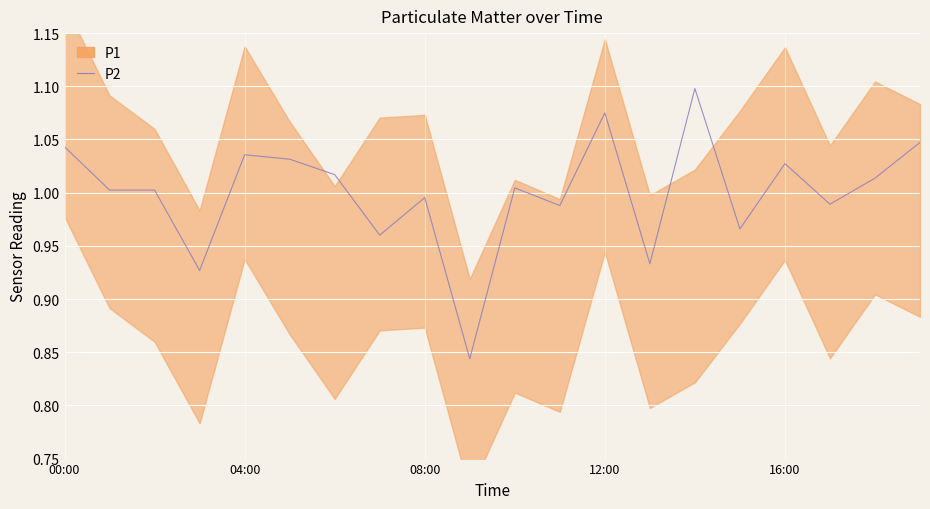

Is it true that the value at 11 is 1.0?

True